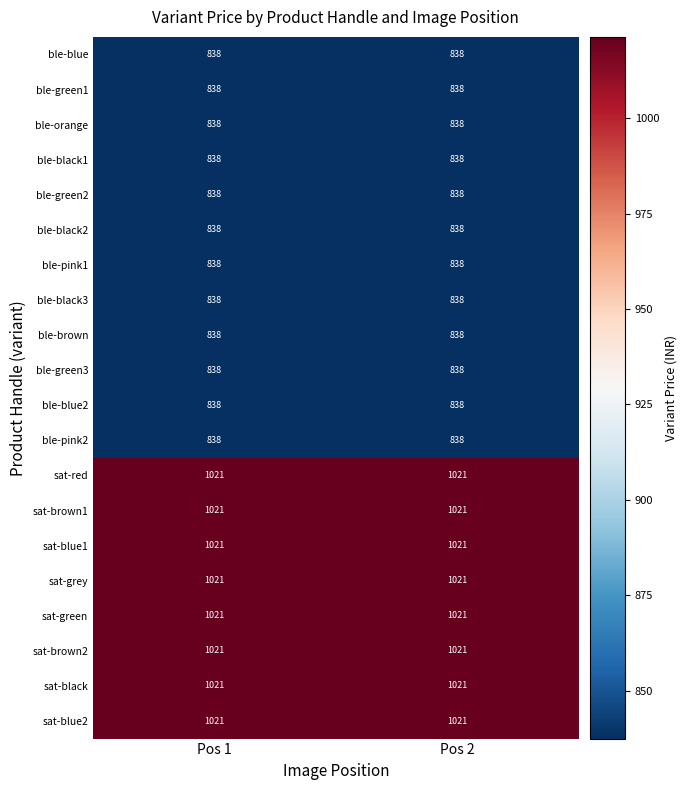

Is it true that sat-brown1 equals 1590 at Pos 2?

False